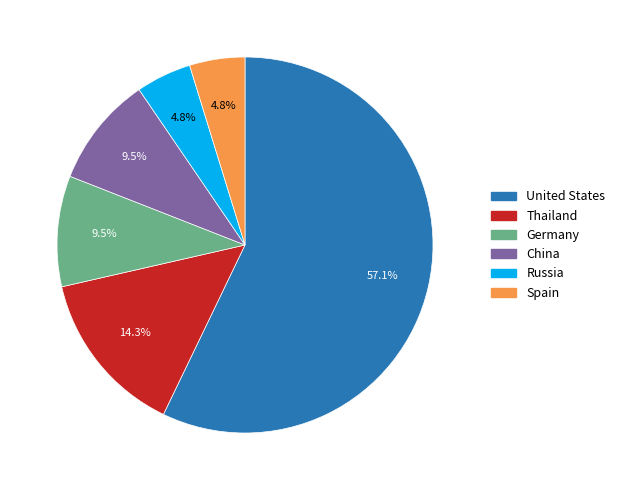

Does any single category account for the majority?

Yes